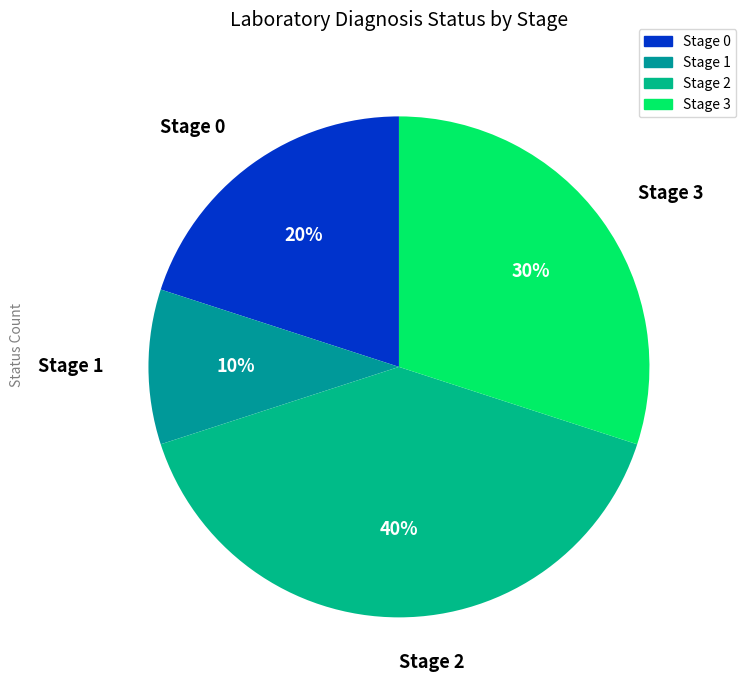

What percentage is the Stage 0 slice, to the nearest percent?

20%